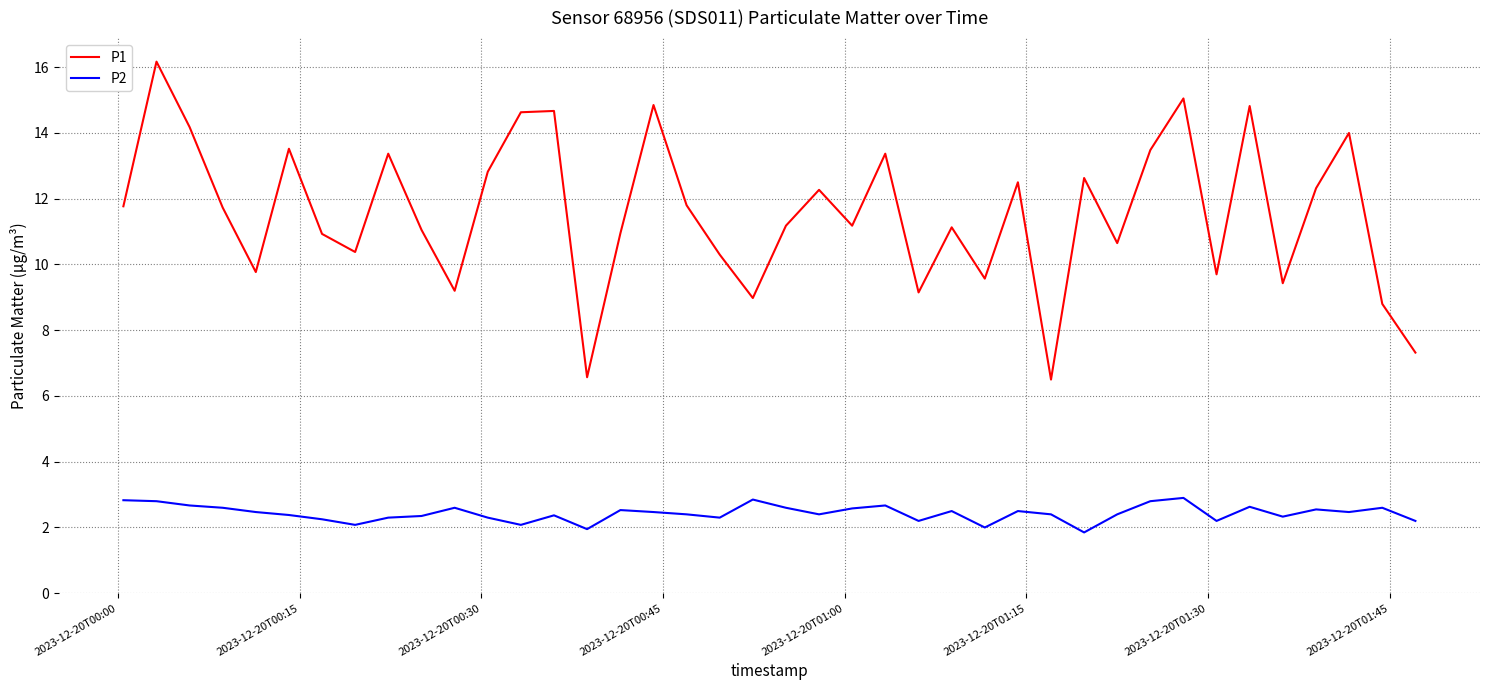

True or false: P2 and P1 intersect in this chart.

False